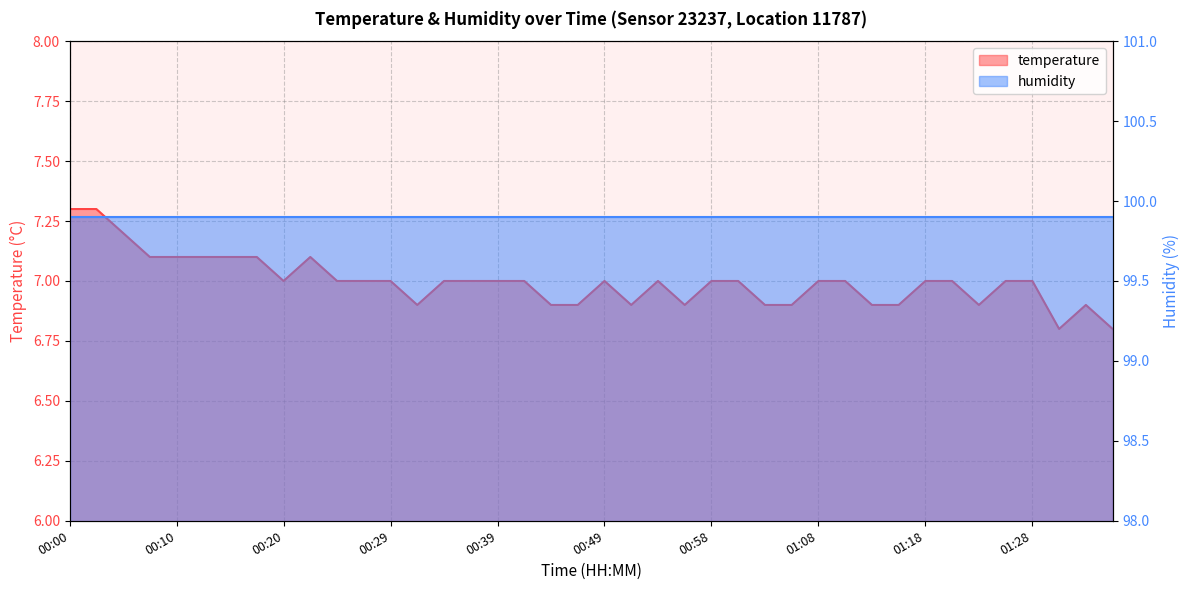

List the labels in order of value, smallest first.

01:30, 01:35, 00:32, 00:44, 00:46, 00:51, 00:56, 01:03, 01:06, 01:13, 01:15, 01:23, 01:32, 00:20, 00:24, 00:27, 00:29, 00:34, 00:37, 00:39, 00:41, 00:49, 00:54, 00:58, 01:01, 01:08, 01:11, 01:18, 01:20, 01:25, 01:28, 00:08, 00:10, 00:12, 00:15, 00:17, 00:22, 00:05, 00:00, 00:03